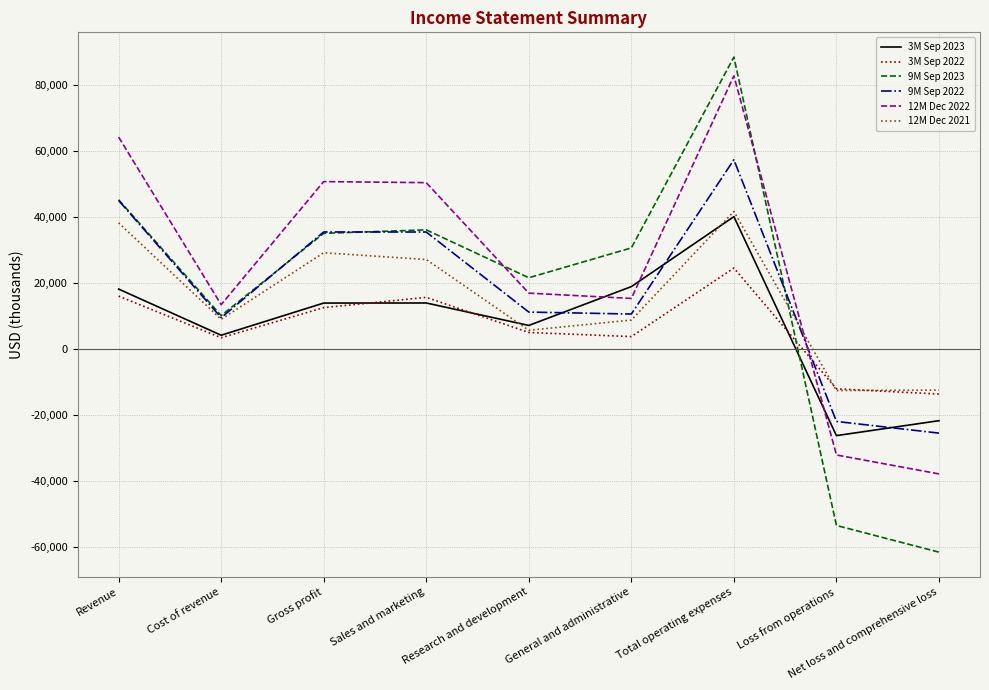

The value of 3M Sep 2023 at Research and development is 7191. True or false?

True